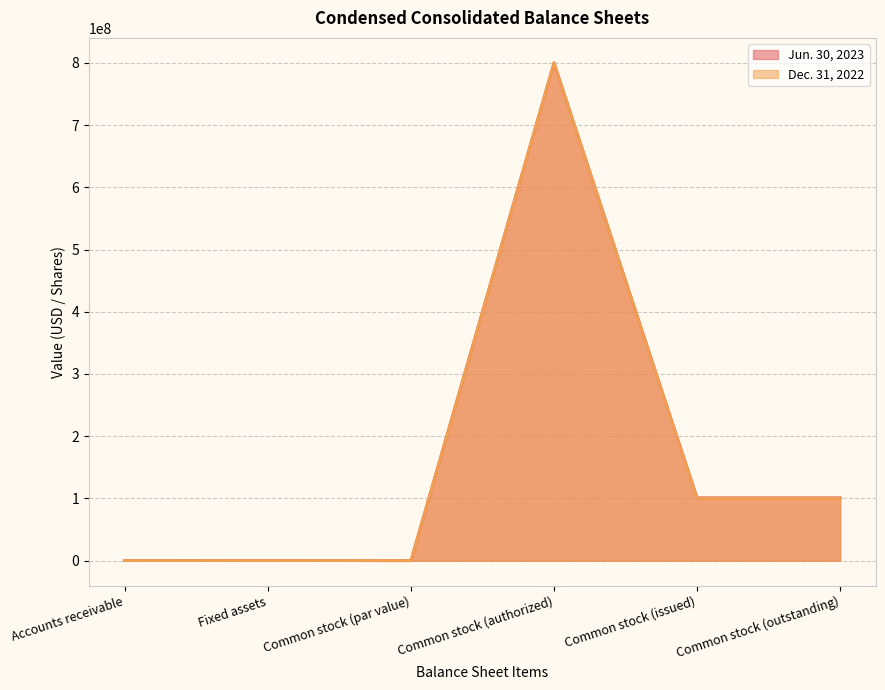

The Jun. 30, 2023 series shows 40302 at Accounts receivable. True or false?

False